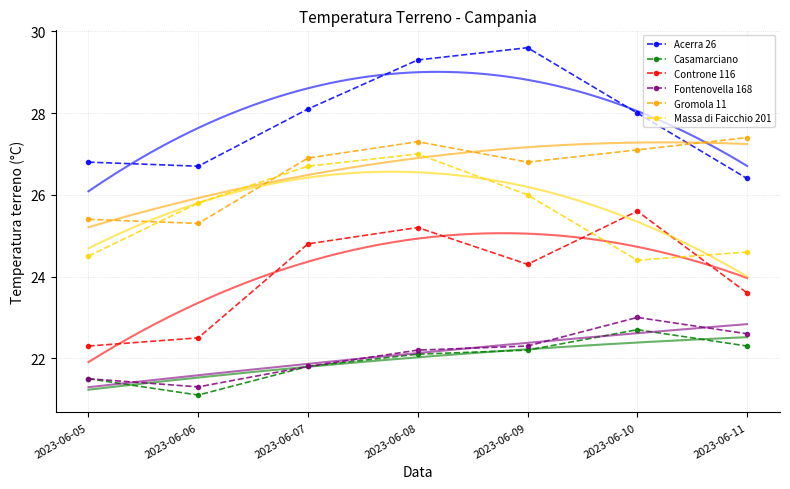

List the series in order of their peak value, highest first.

Acerra 26, Gromola 11, Massa di Faicchio 201, Controne 116, Fontenovella 168, Casamarciano